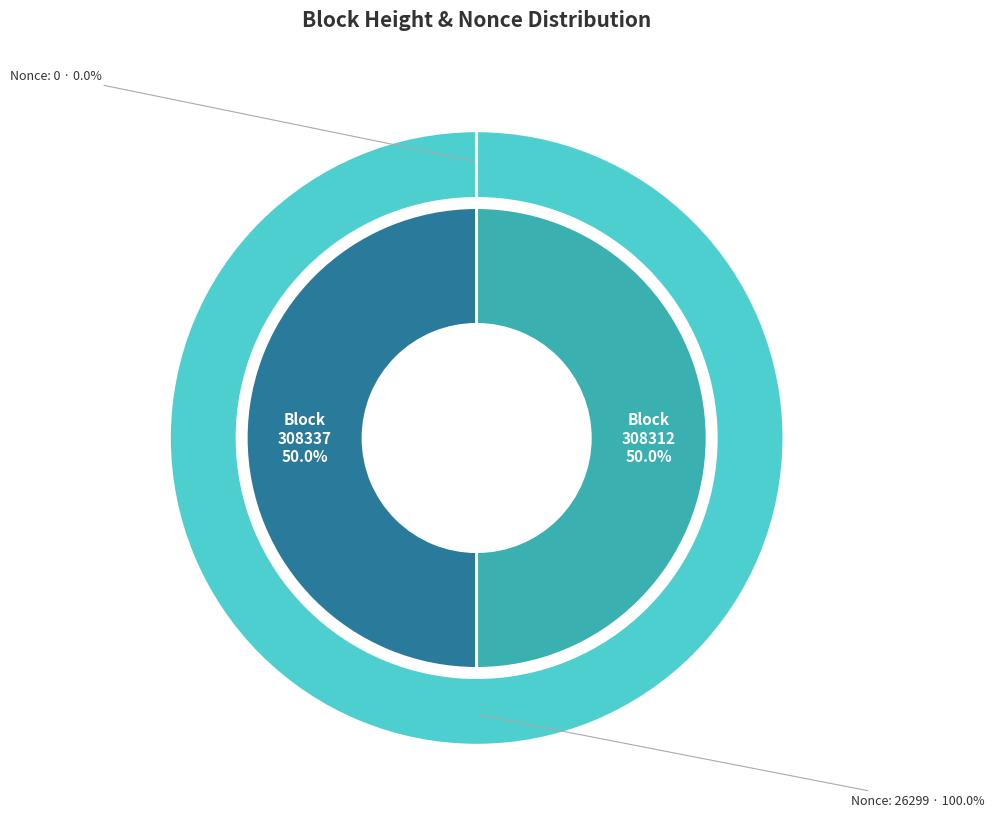

Which category has the biggest portion of the pie?

308337